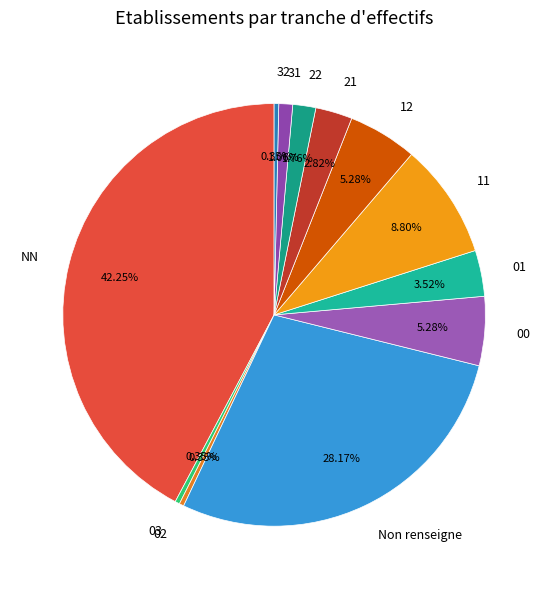

What percentage do 32 and 01 together represent?

3.9%